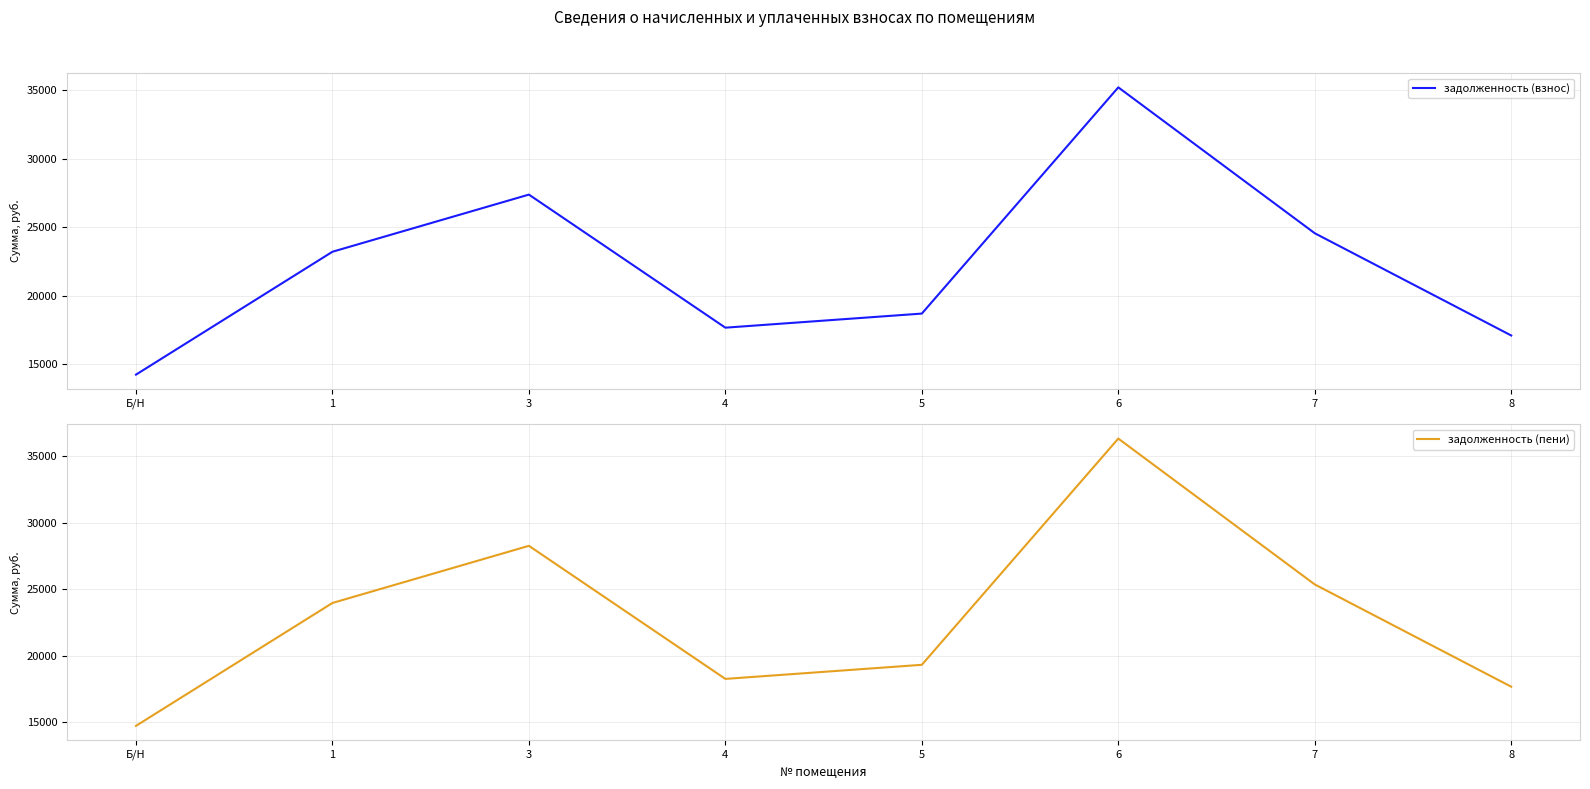

Rank the series at 8 from lowest to highest value.

задолженность (взнос), задолженность (пени)